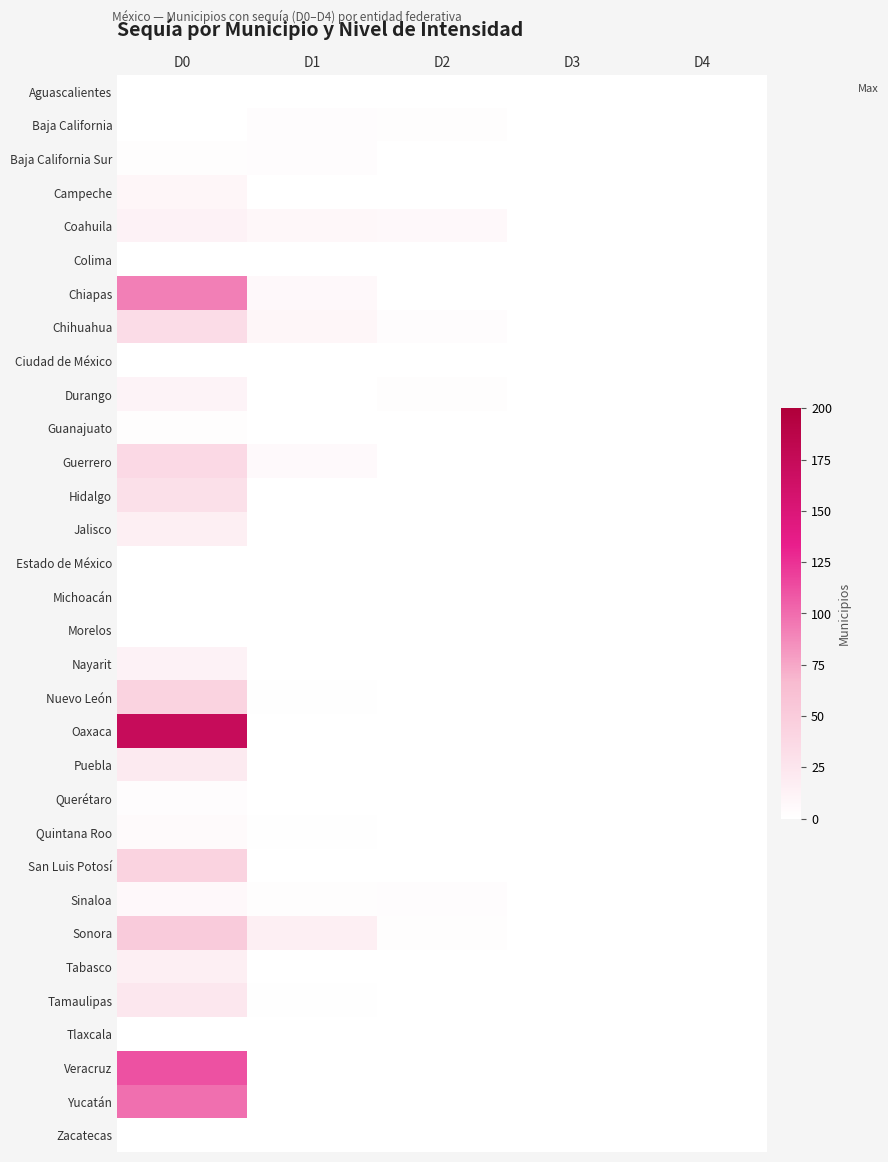

Which category has the highest value across all series?

D0